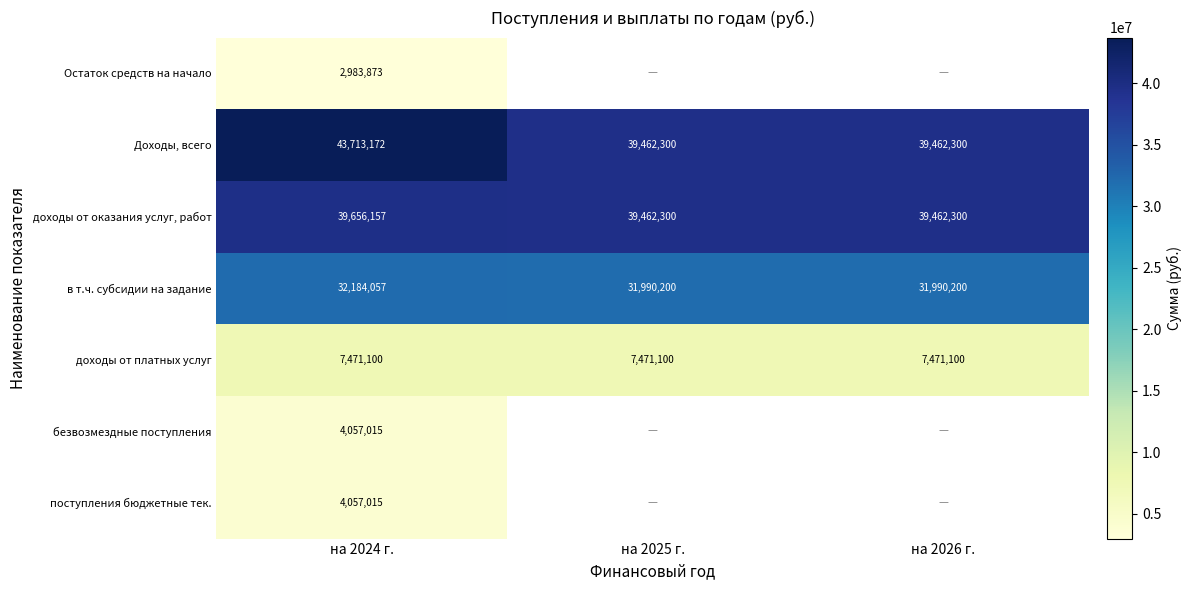

Which category has the highest value in the Доходы, всего series?

на 2024 г.